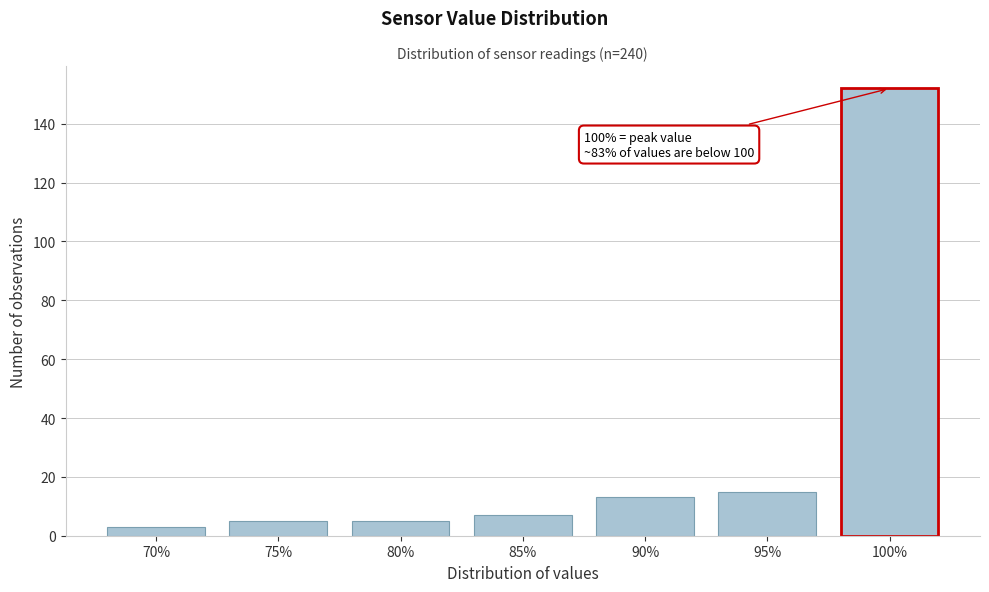

Reading right to left, list all the values displayed in this chart.

100%=152	95%=15	90%=13	85%=7	80%=5	75%=5	70%=3